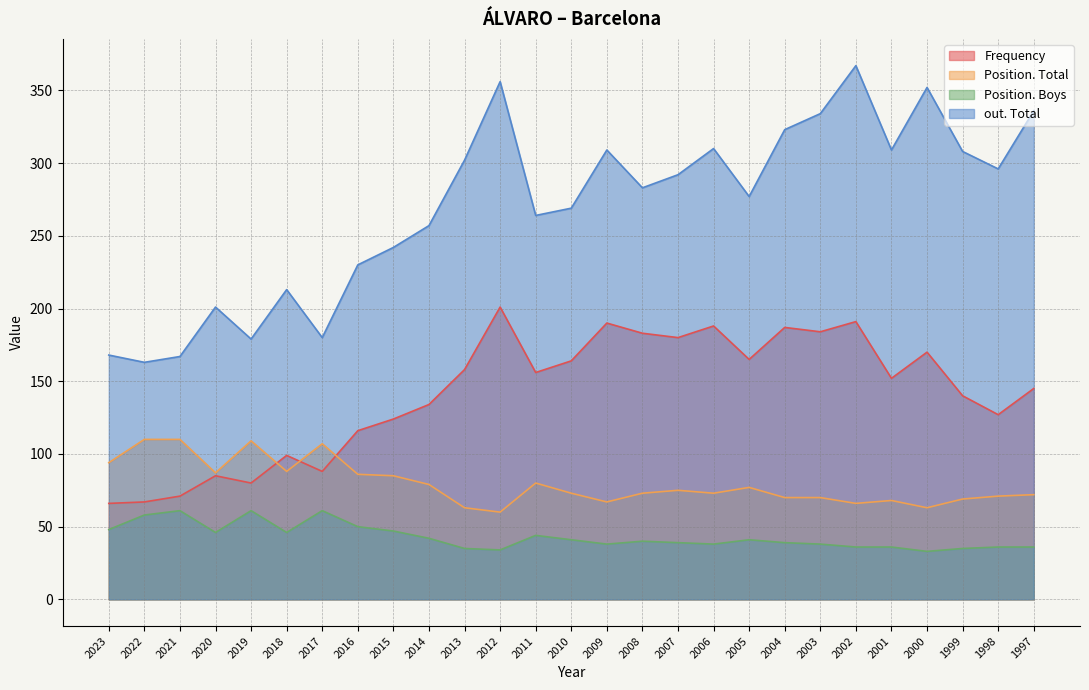

Is the value of Frequency at 2023 greater than the value of Position. Total at 2009?

No